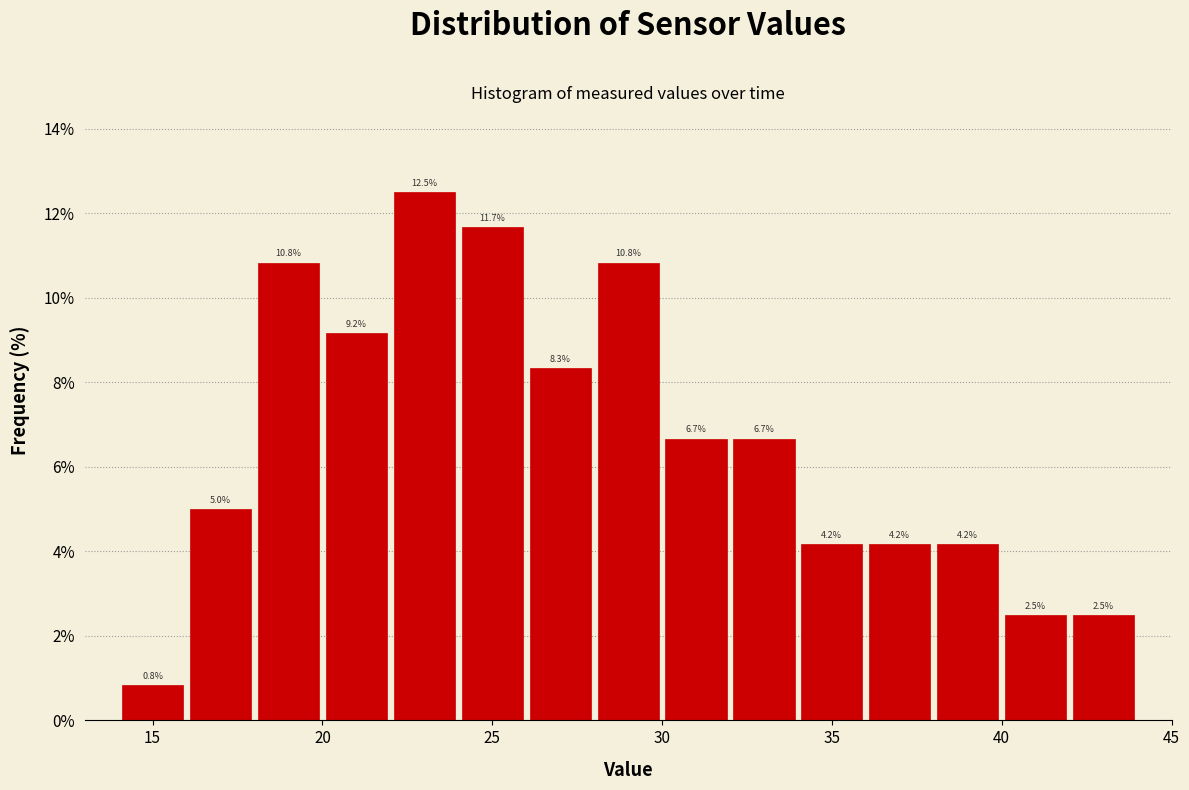

Which range on the x-axis has the tallest bar?

22 to 24